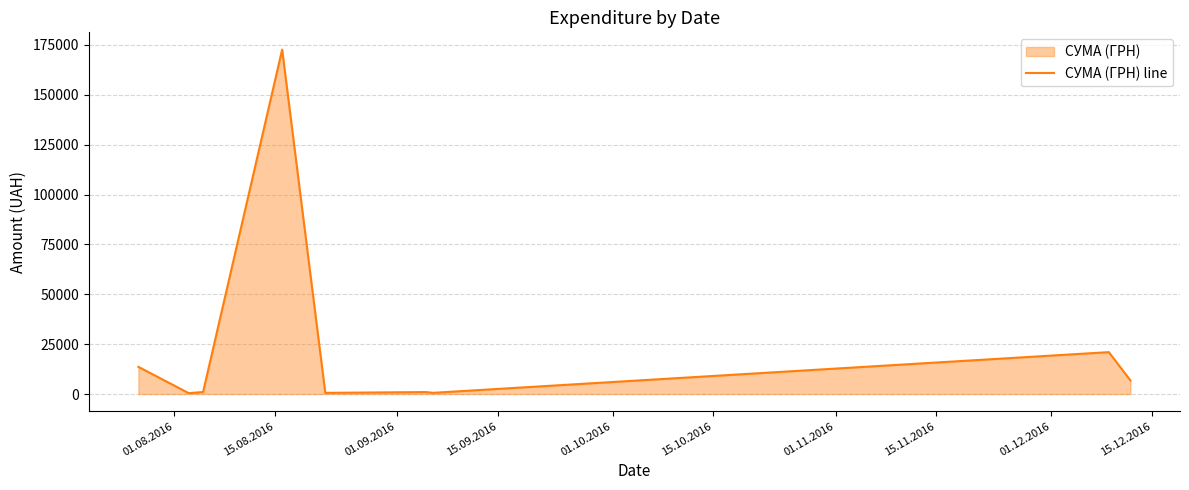

What is the maximum value shown in the chart?

172695.9